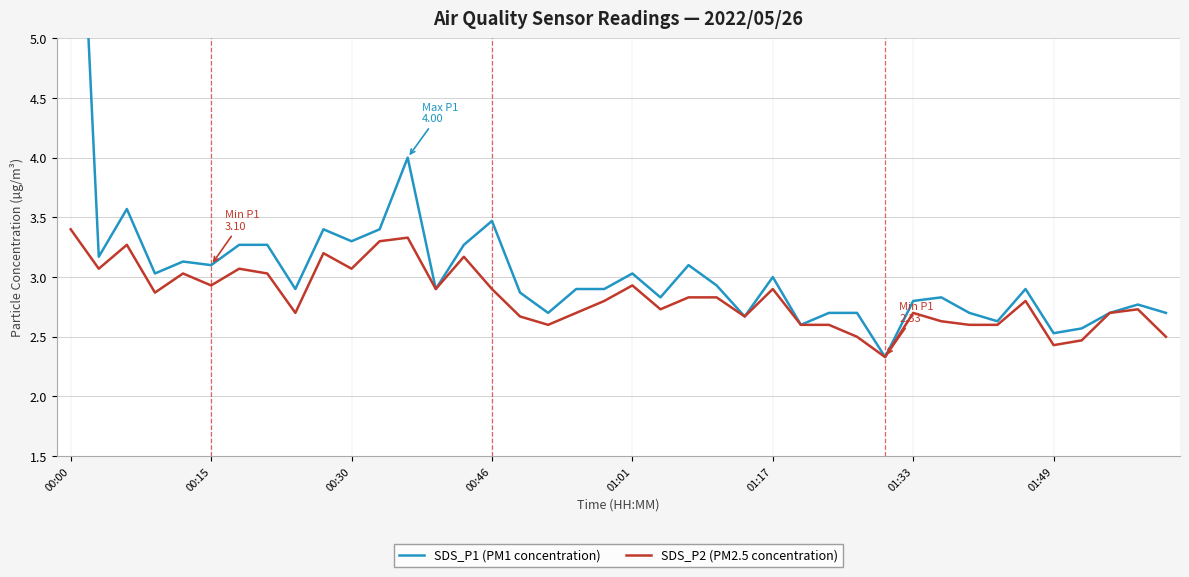

What is the minimum value for SDS_P2 (PM2.5 concentration)?

2.3